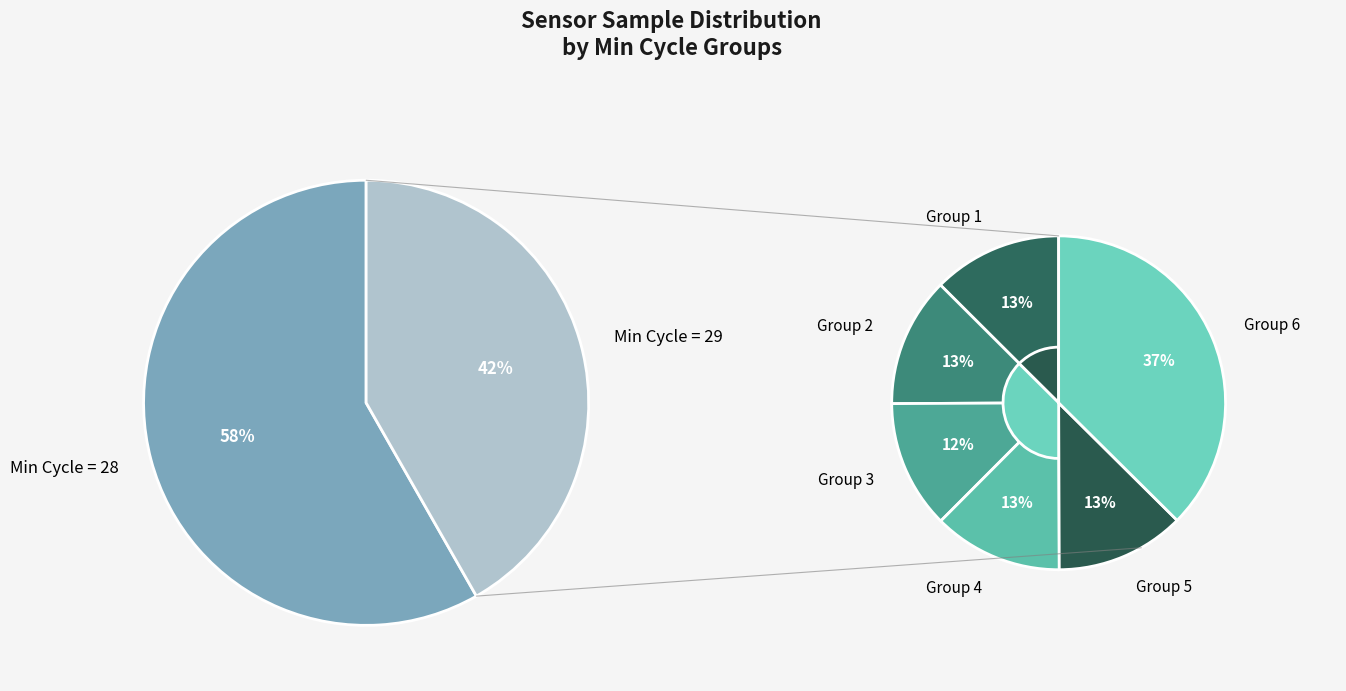

True or false: 29 accounts for 1% of the total.

False